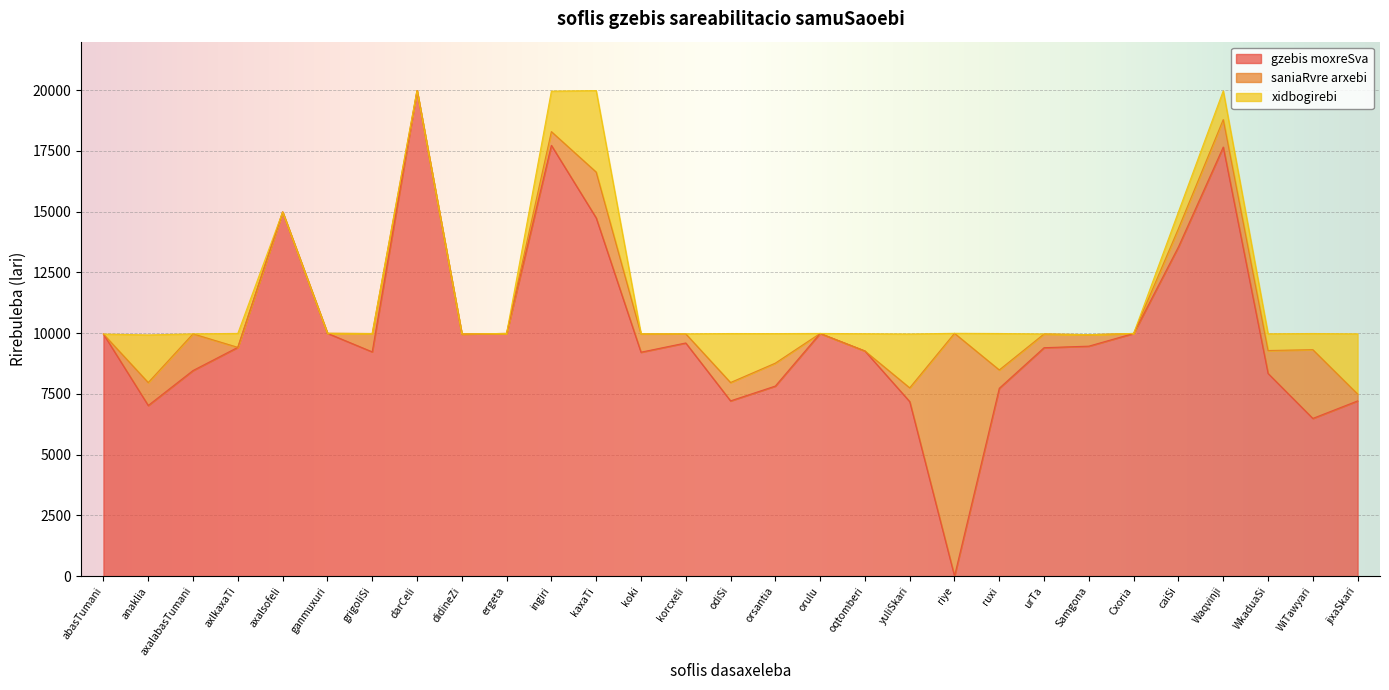

What is the spread (max minus min) of values at Cxoria?

9990.2